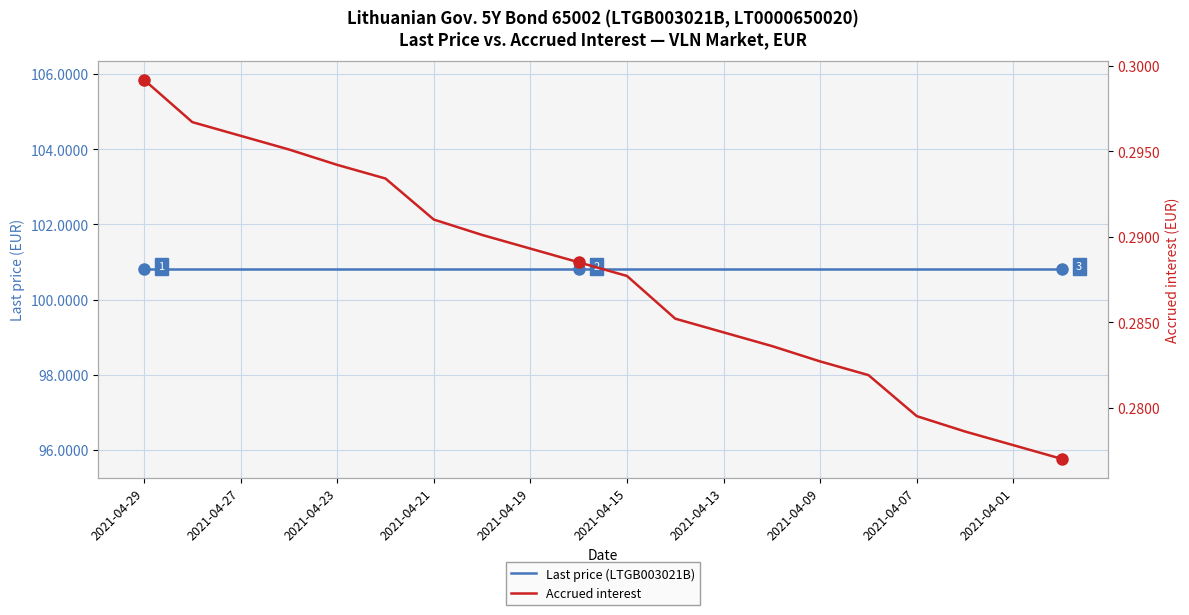

True or false: Accrued interest and Last price (LTGB003021B) cross at least once.

False